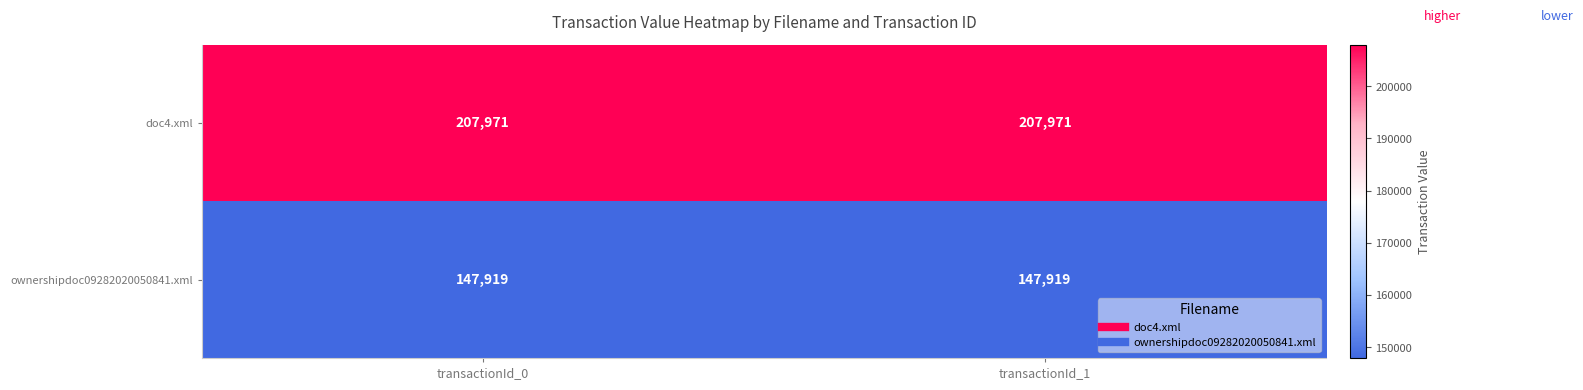

Rank the series by their average value, from lowest to highest.

ownershipdoc09282020050841.xml, doc4.xml